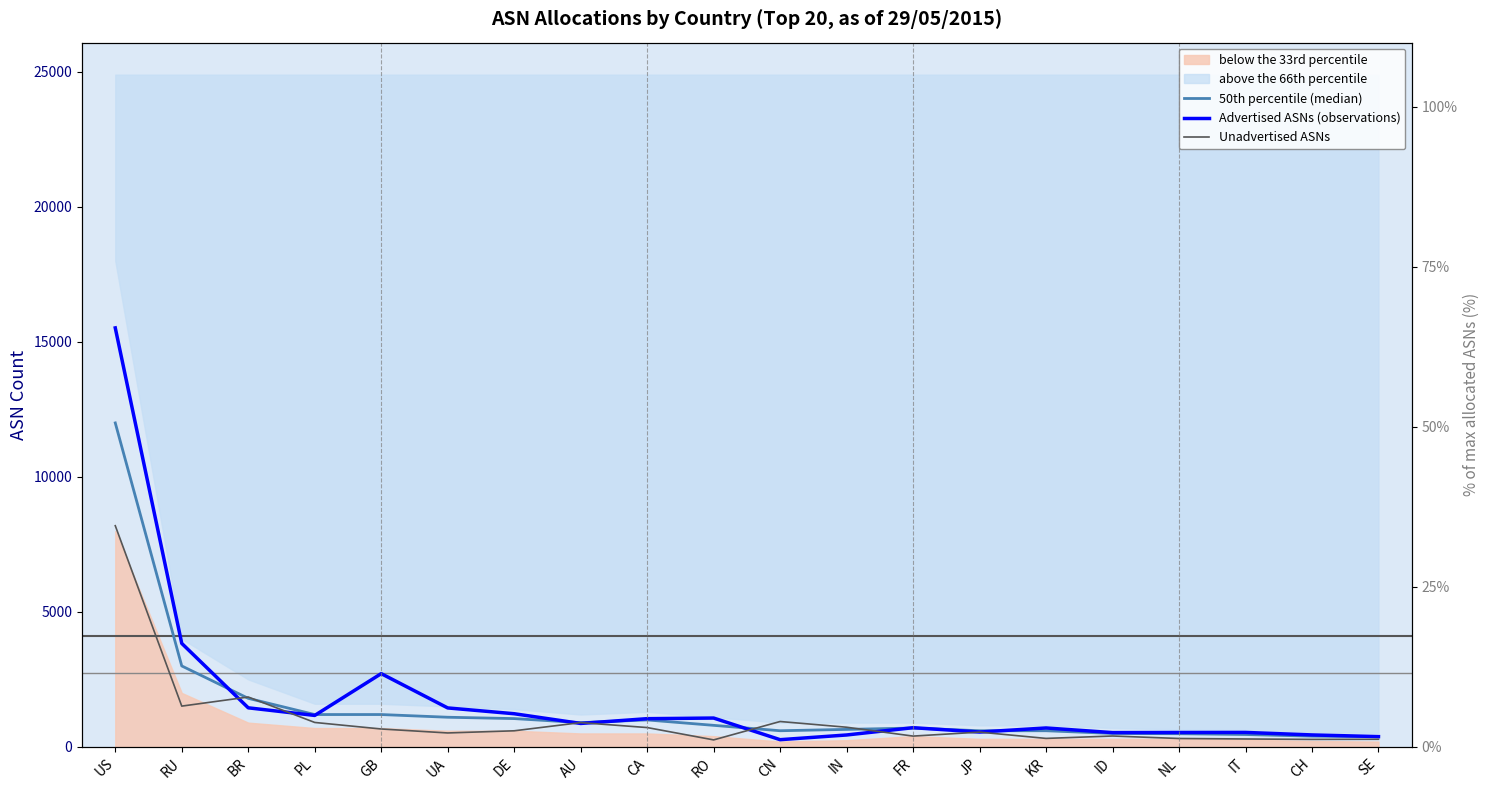

Is the value of Advertised ASNs (observations) at UA greater than the value of 50th percentile (median) at IT?

Yes